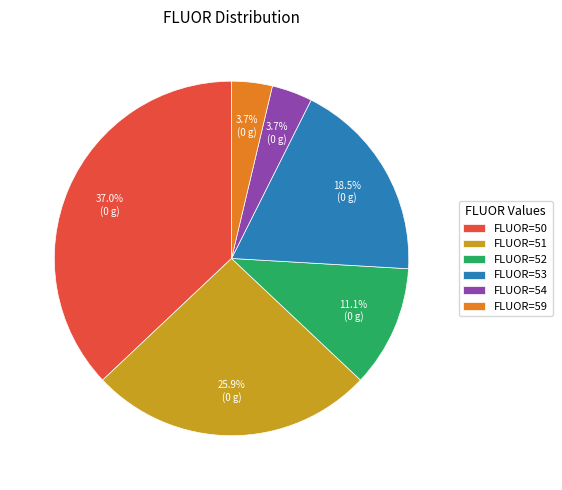

Which category has the biggest portion of the pie?

FLUOR=50